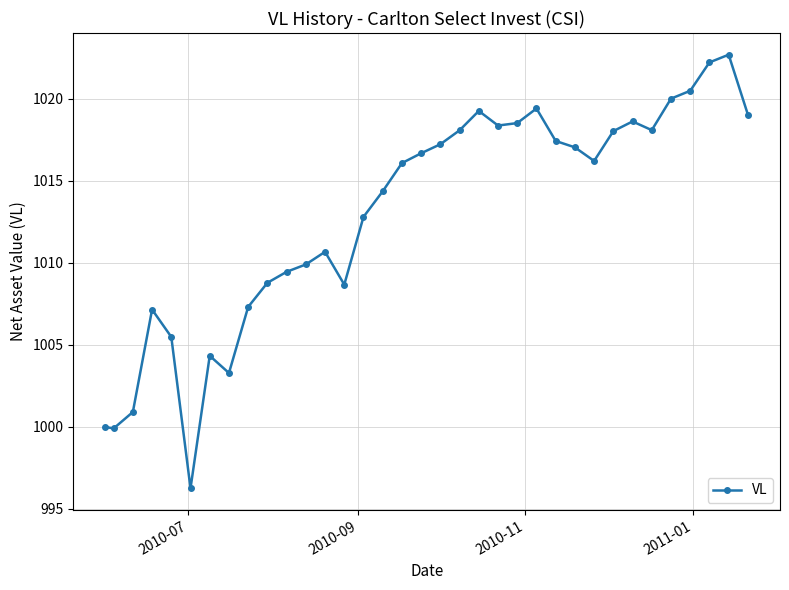

What is the minimum value shown in the chart?

996.3